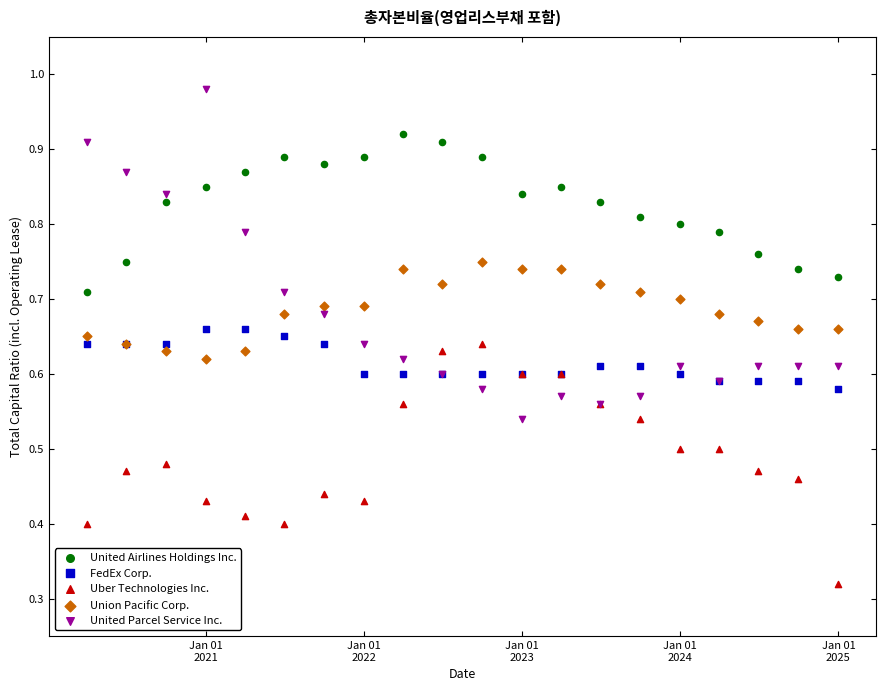

Which series contains the highest Y value?

United Parcel Service Inc.